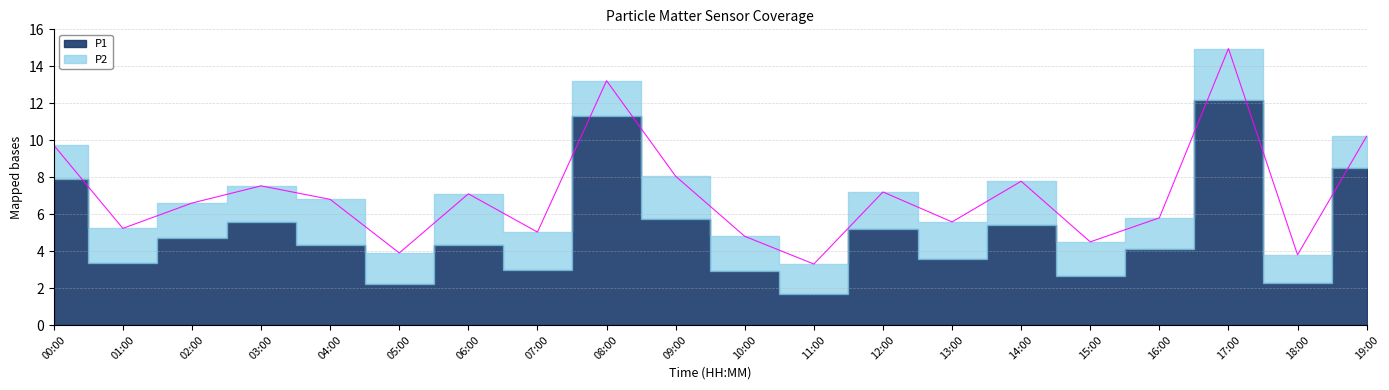

Rank the categories by value from highest to lowest.

17:00, 08:00, 19:00, 00:00, 09:00, 14:00, 03:00, 12:00, 06:00, 04:00, 02:00, 16:00, 13:00, 01:00, 07:00, 10:00, 15:00, 05:00, 18:00, 11:00